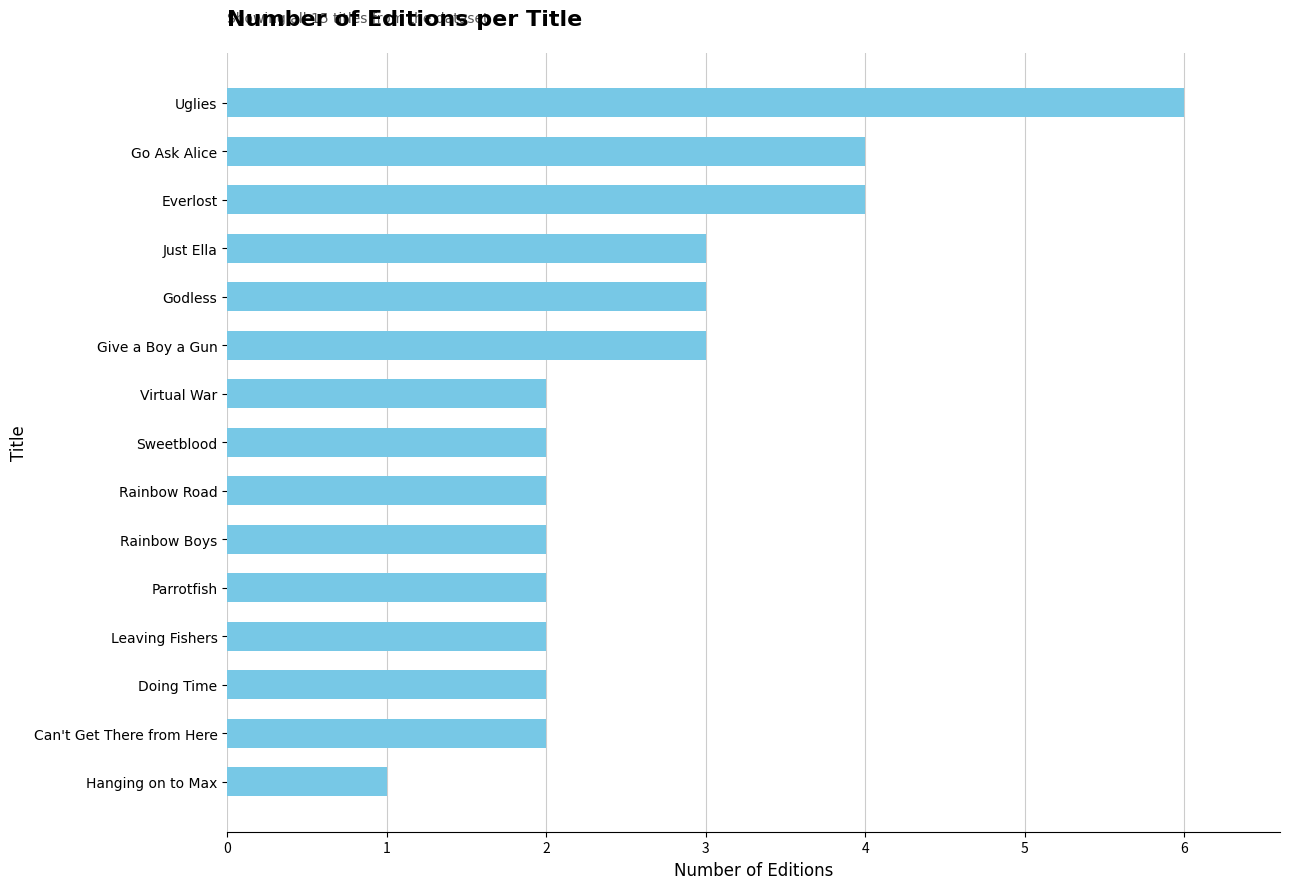

Count the number of categories in the chart.

15